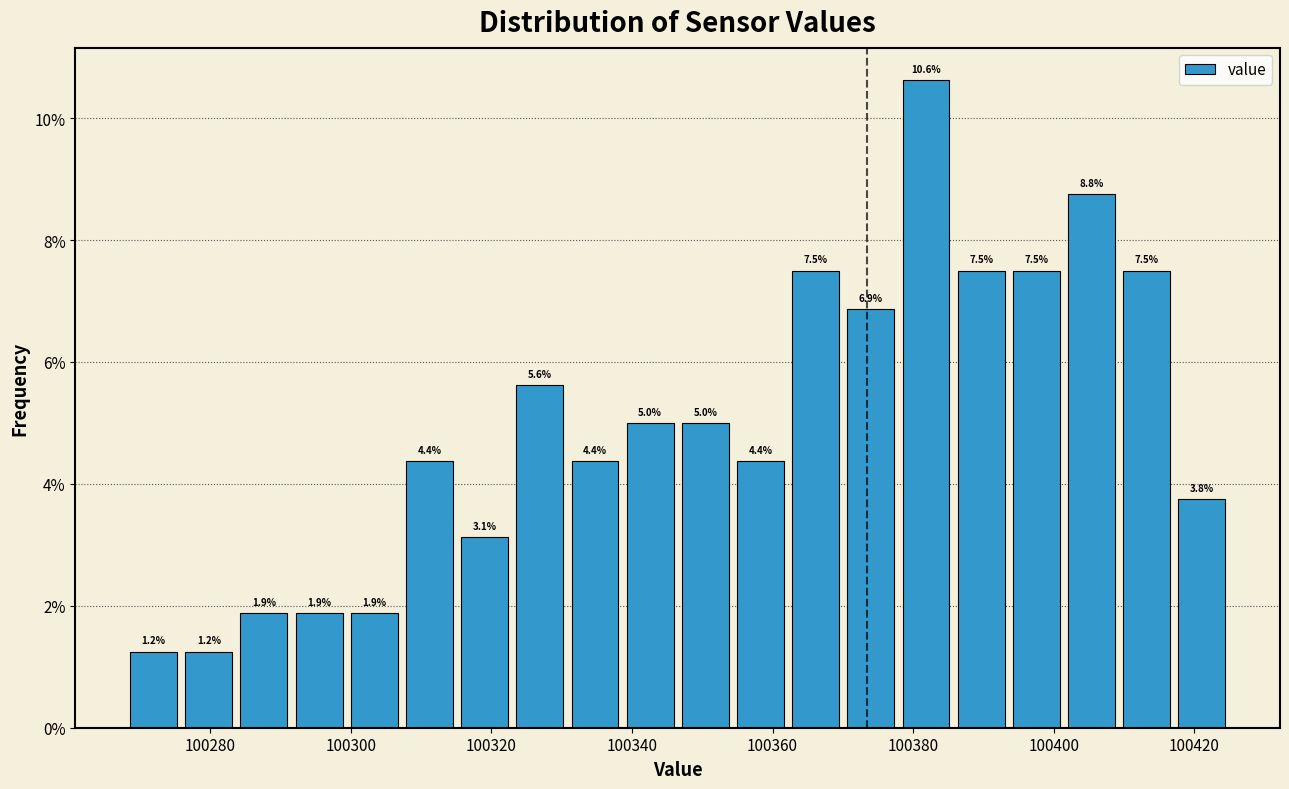

Read against the x-axis, roughly where is the centre of the tallest bar?

100382